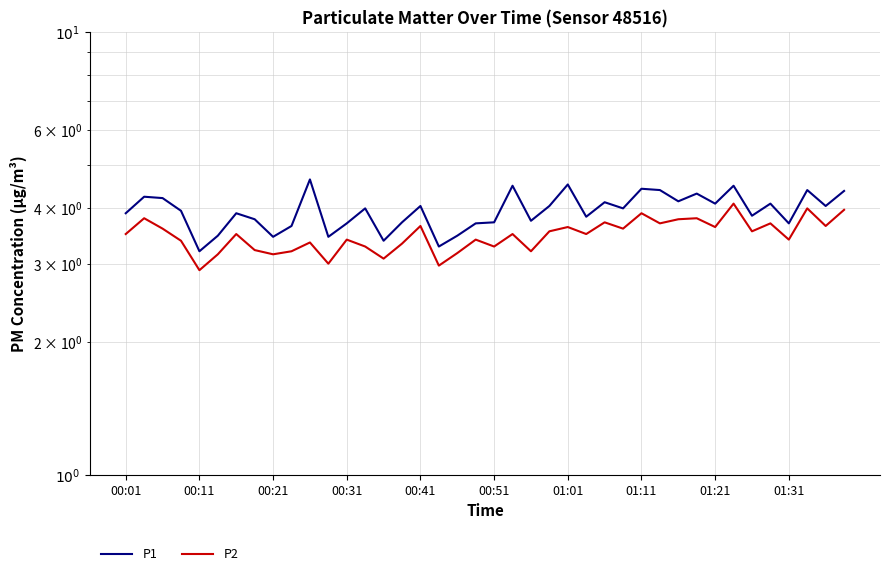

In P1, how many points are higher than both neighbors (excluding endpoints)?

13